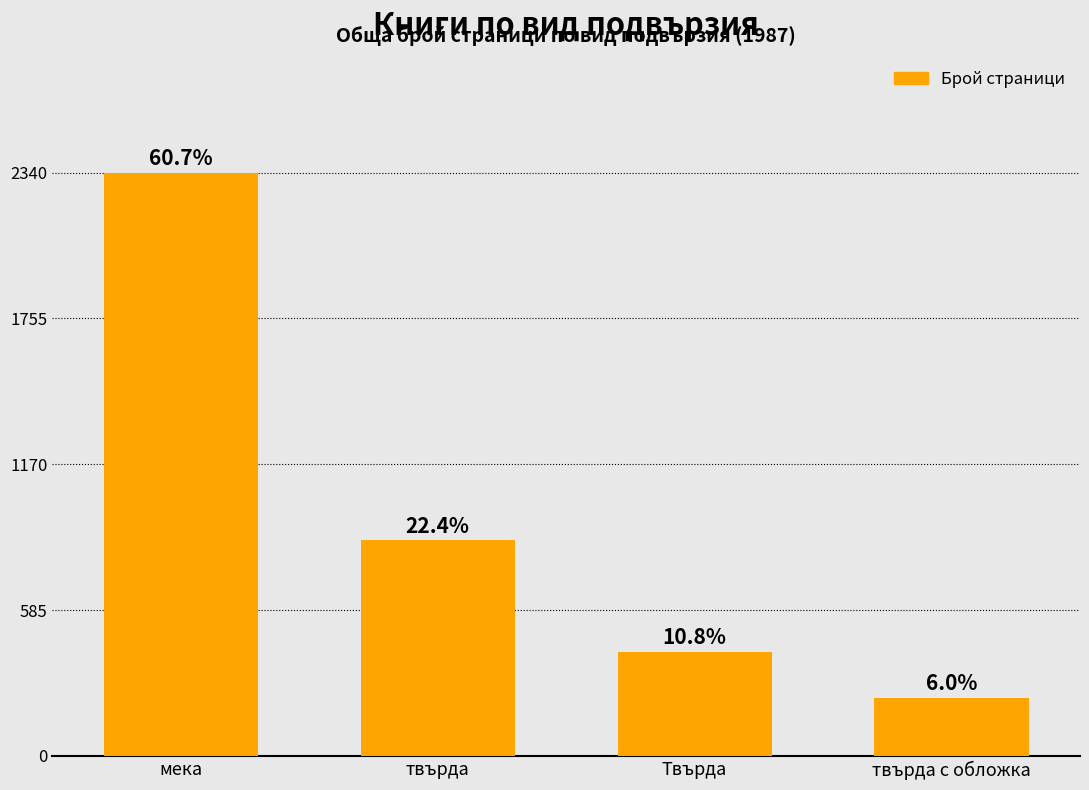

Does the chart contain any negative values?

No